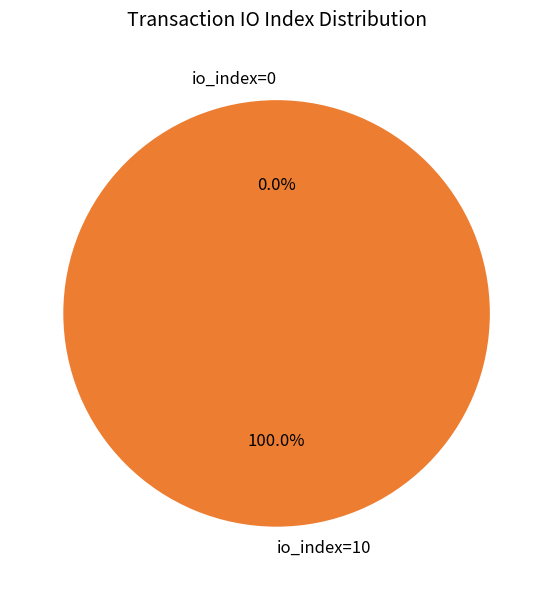

True or false: io_index=10 accounts for 99% of the total.

False